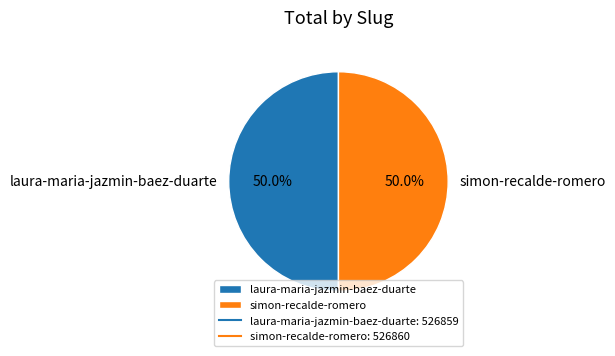

How many slices are in this pie chart?

2